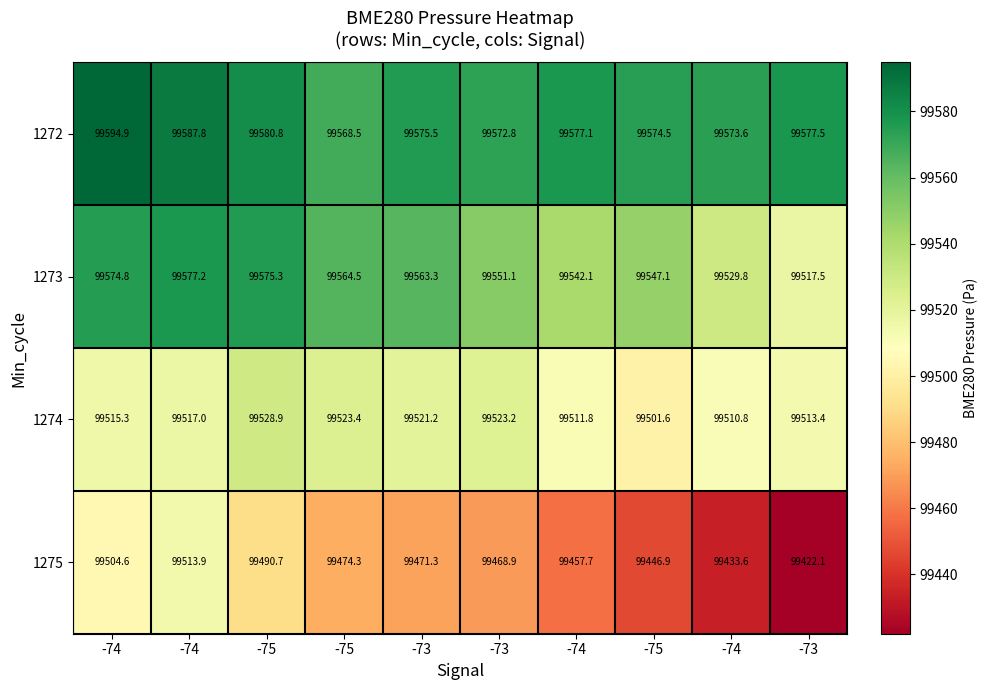

List the series in order of their overall mean, lowest first.

1275, 1274, 1273, 1272